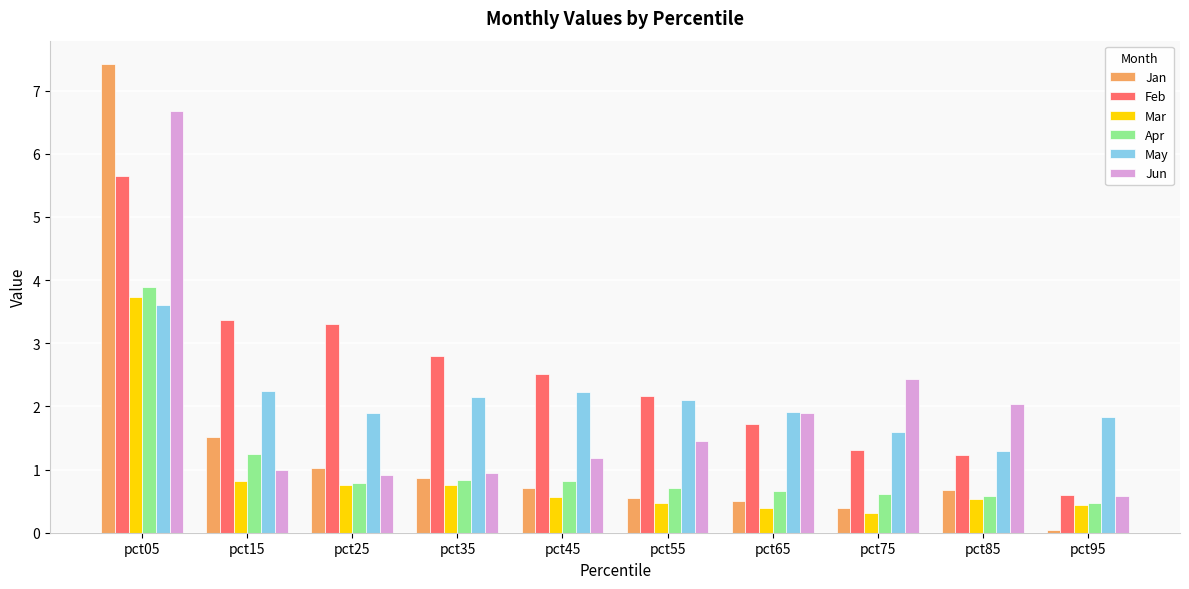

What is the sum of all Jan values?

13.7